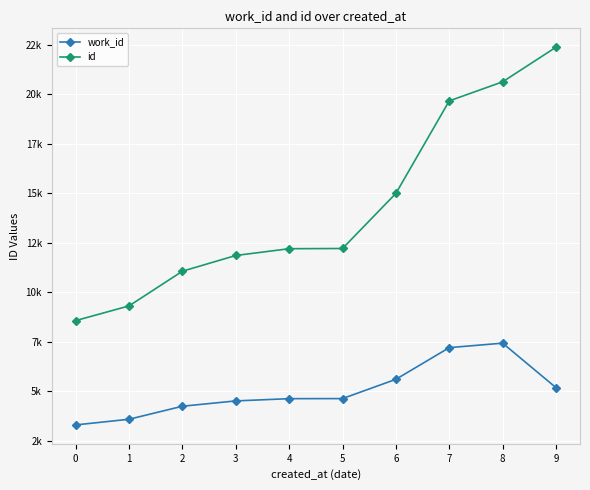

Which series has the widest spread of values?

id